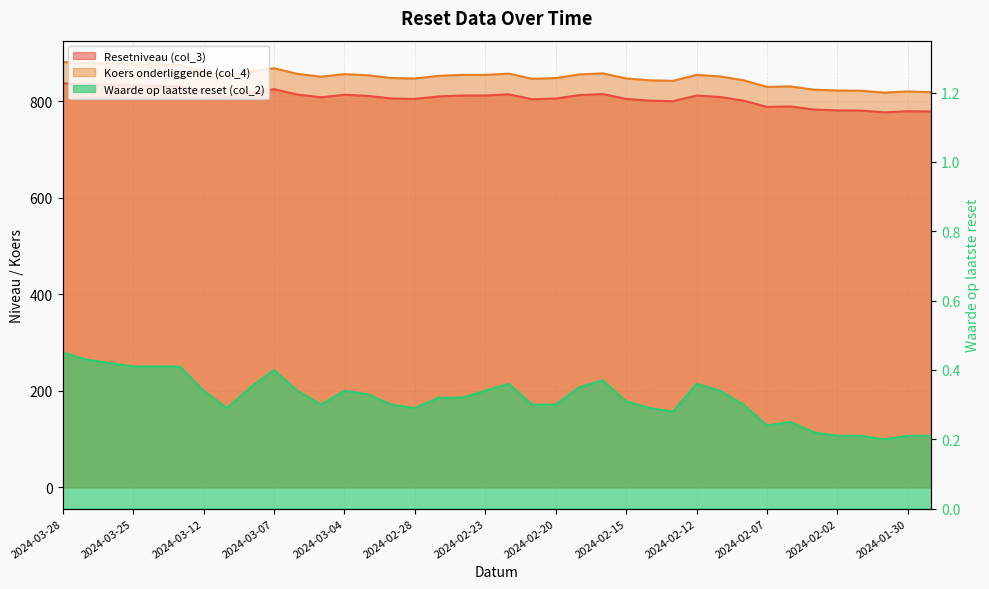

How many lines are shown in the chart?

3